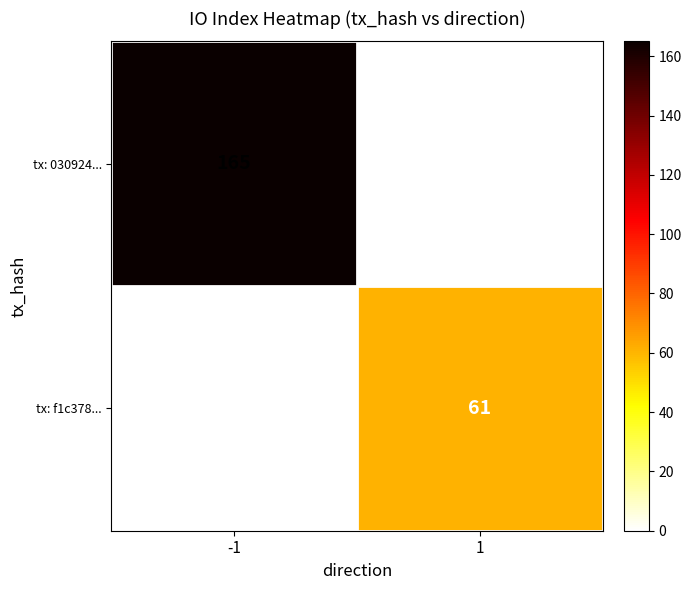

What is the highest value of the tx: f1c378... series?

61